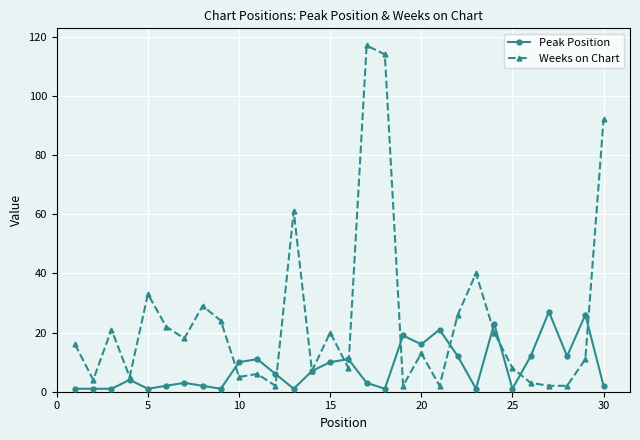

What is the highest value of the Peak Position series?

27